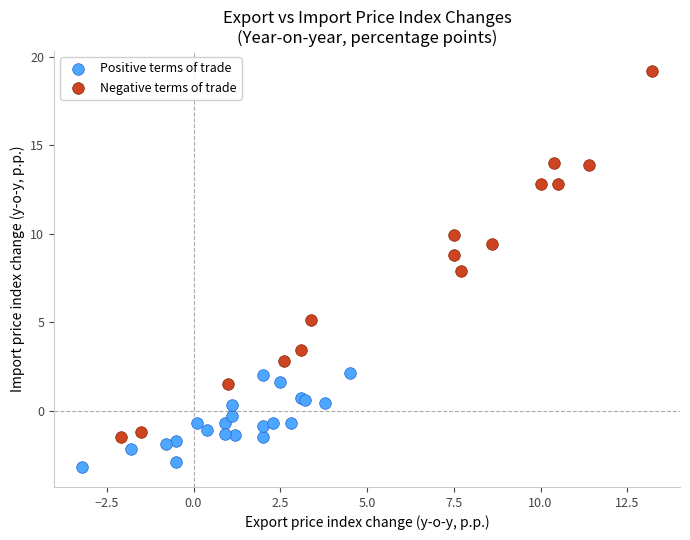

Which series reaches the maximum Y coordinate?

Negative terms of trade